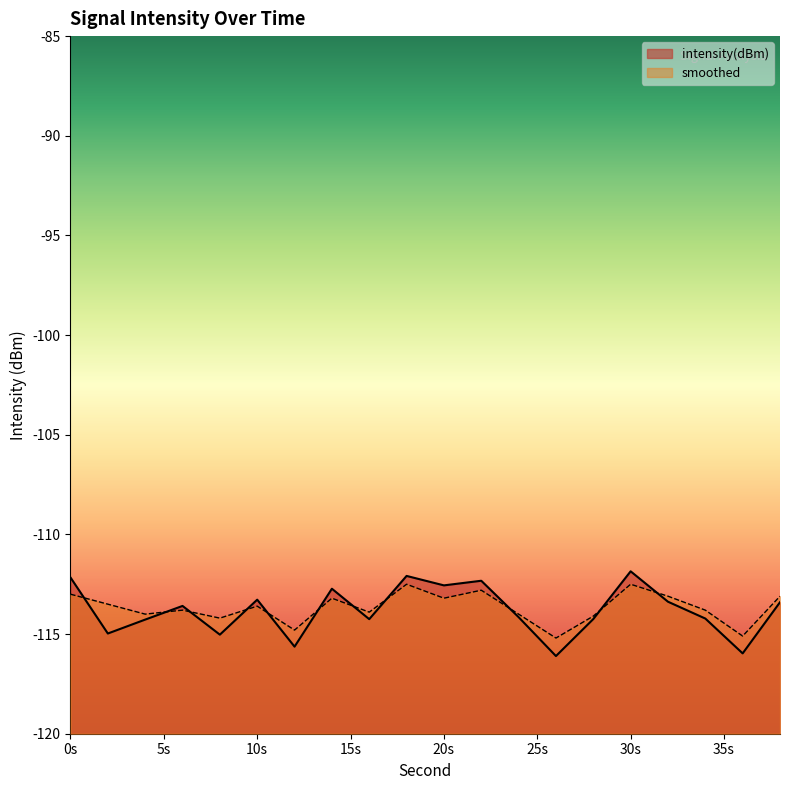

How many lines are shown in the chart?

2